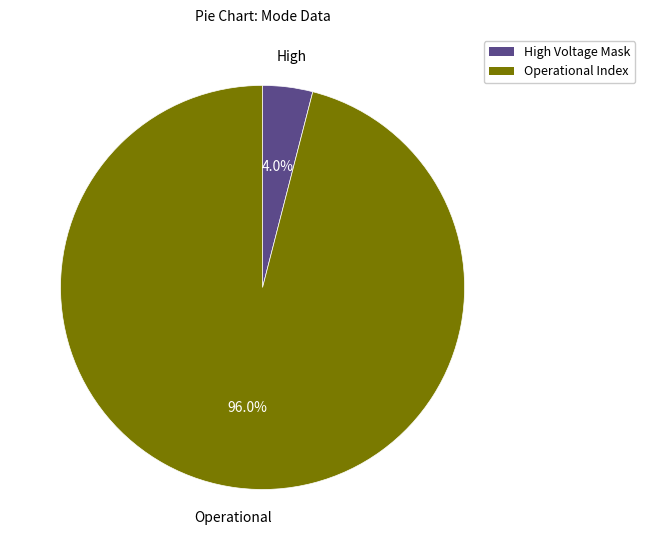

Is there a majority slice in this chart?

Yes